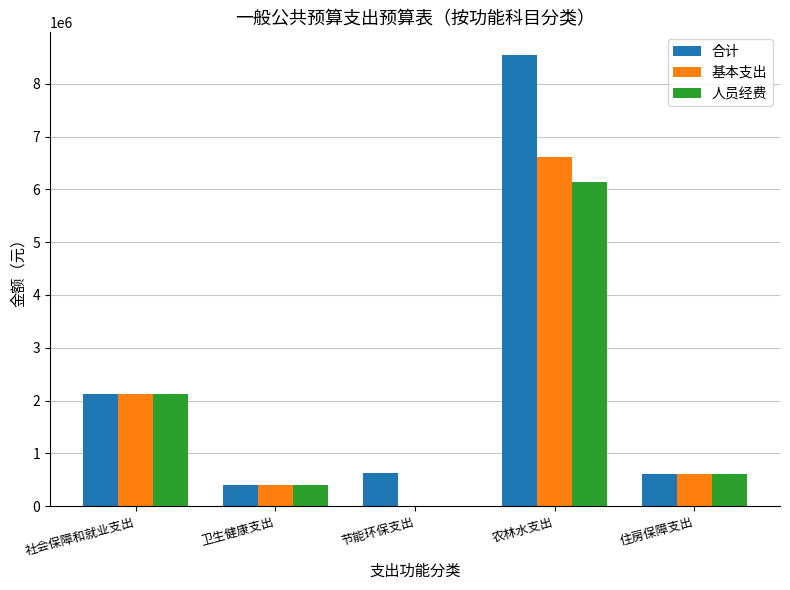

The value of 基本支出 at 节能环保支出 is 0.0. True or false?

True